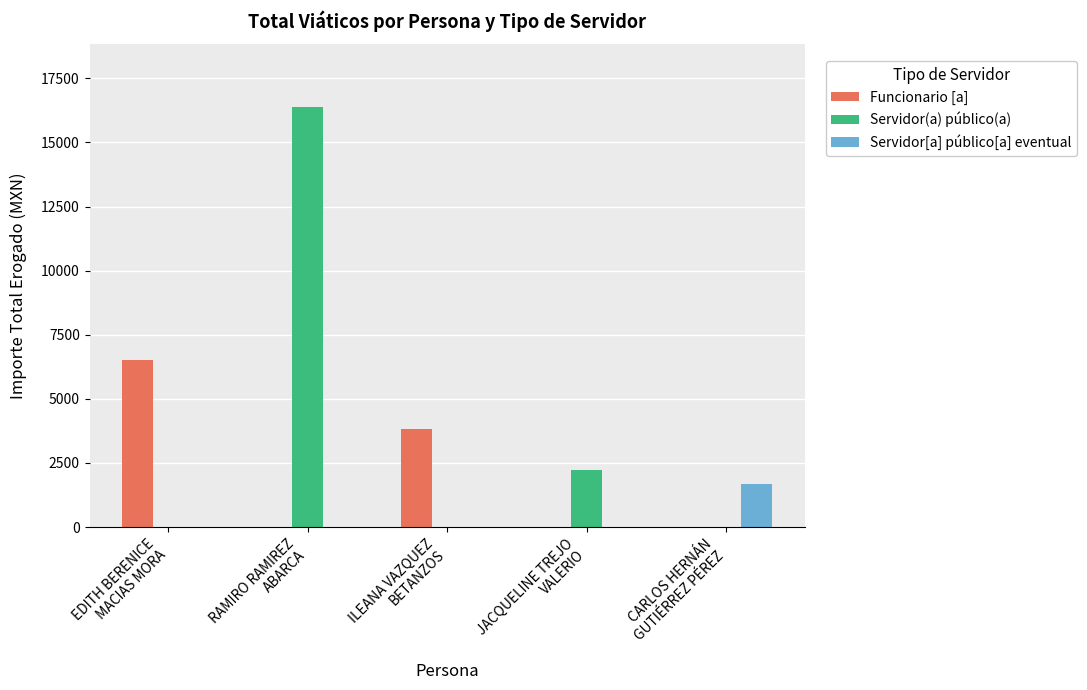

What is the maximum value for Funcionario [a]?

6517.0